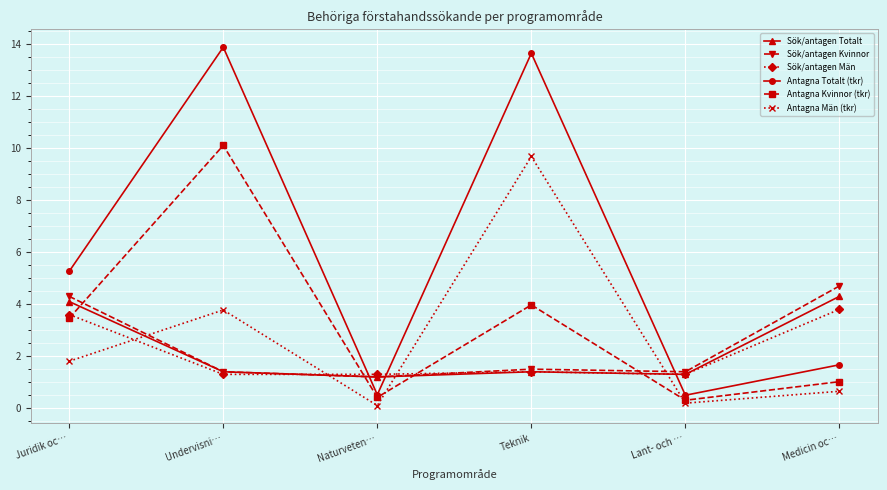

In Antagna Män (tkr), how many points are lower than both neighbors (excluding endpoints)?

2